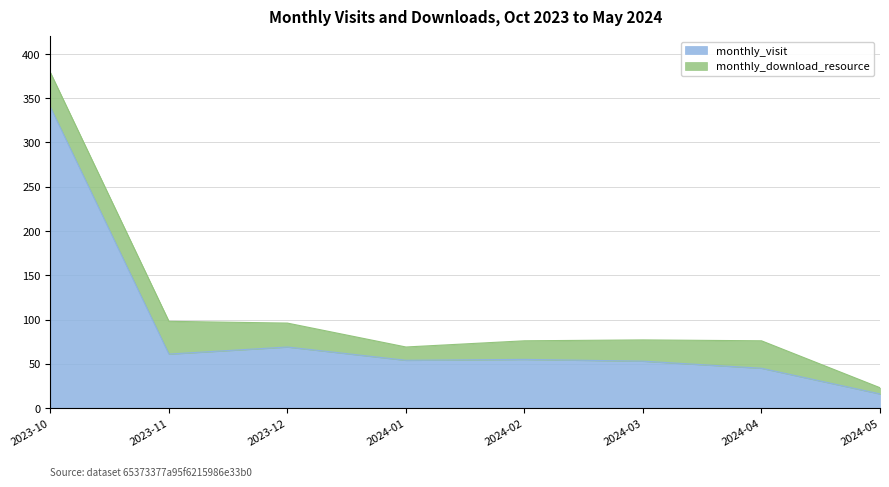

Is it true that the value at 2023-12 is 44?

False